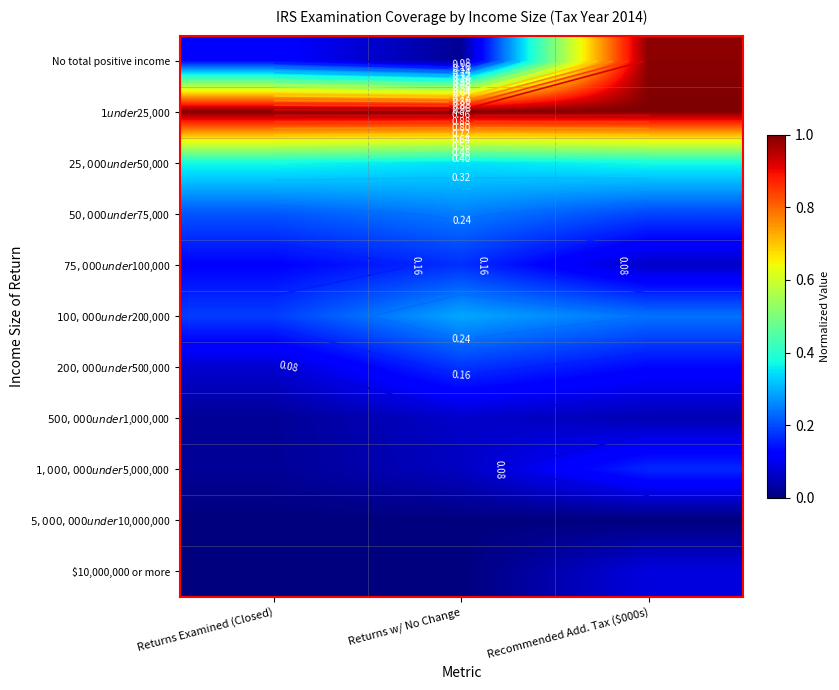

At how many categories does at least one series exceed 0?

3